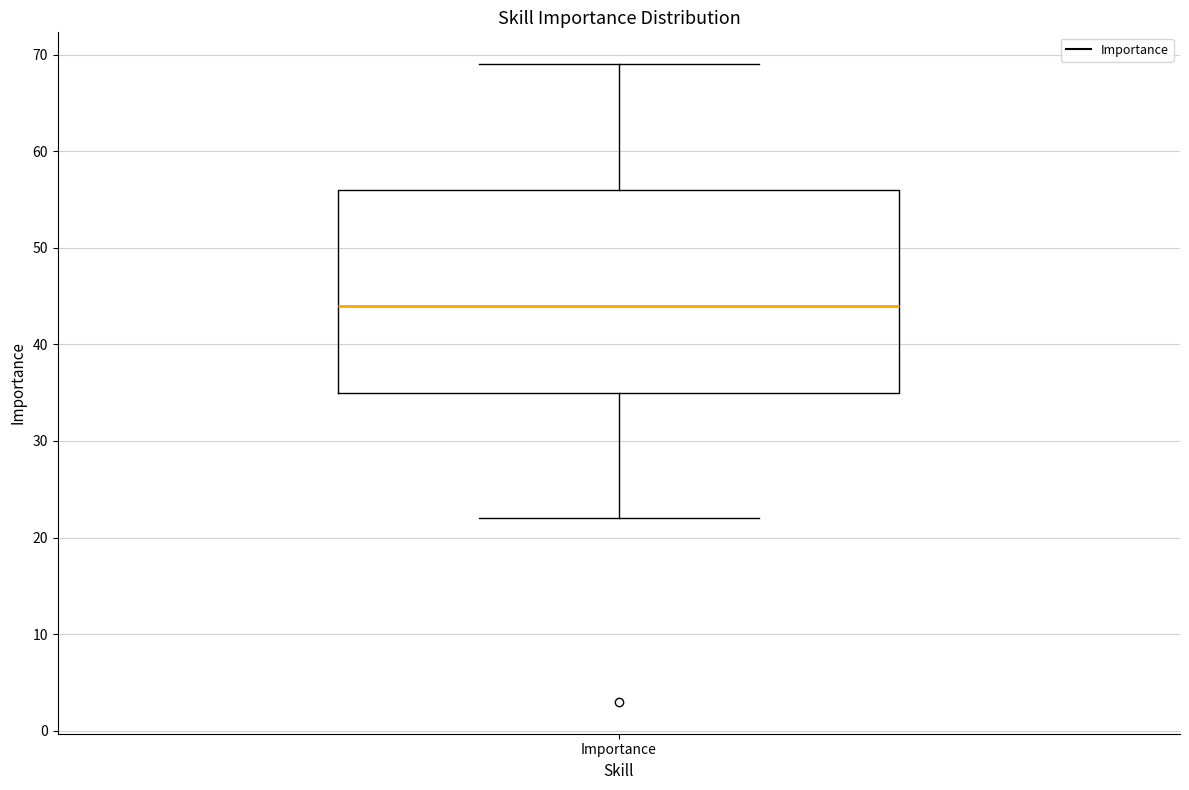

Read this box plot against the y-axis: the position of the median line, the range covered by the box, and the ends of both whiskers. The values are not printed on the chart, so give them approximately, as read against the axis.

median 44, box 35 to 56, whiskers 22 to 69